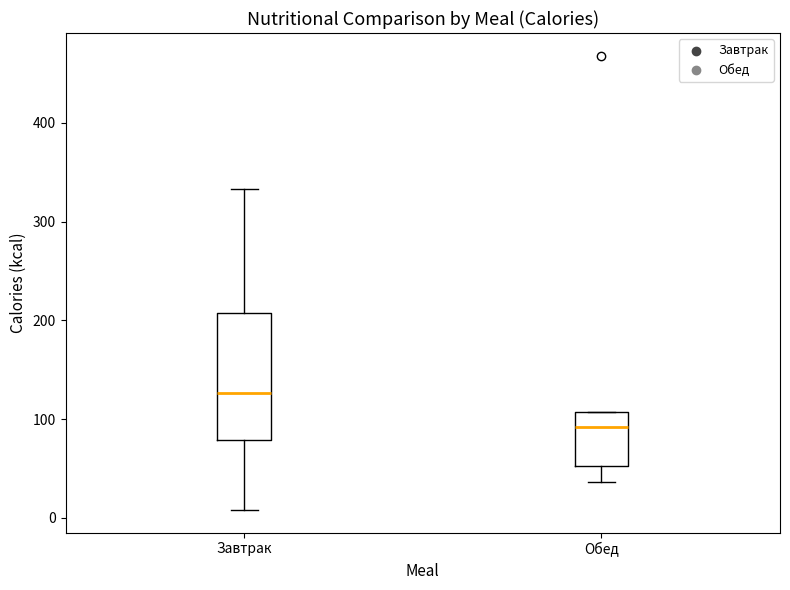

Reading left to right, read every box against the y-axis: the position of its median line, the range the box covers, and the ends of its whiskers. The values are not printed on the chart, so give them approximately, as read against the axis.

Завтрак: median 130, box 80 to 210, whiskers 10 to 330
Обед: median 90, box 50 to 110, whiskers 40 to 110